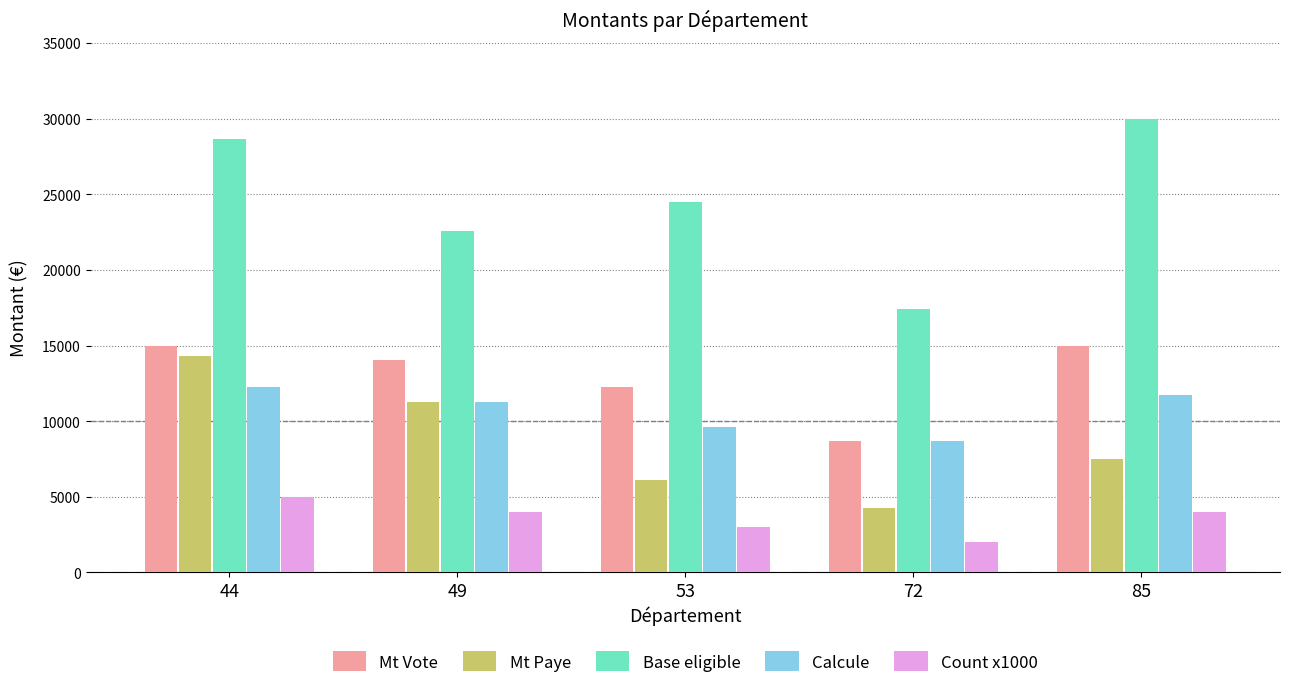

What is the value of the Base eligible bar at the 4th from the left?

17448